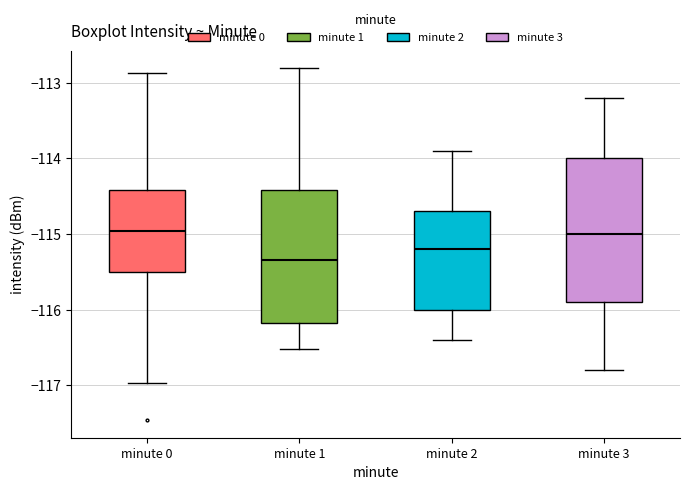

Reading left to right, transcribe this box plot: for each box, give where its median line is, the range the box spans, and where its two whiskers end, as read against the y-axis. The values are not printed on the chart, so give them approximately, as read against the axis.

minute 0: median -115.0, box -115.5 to -114.4, whiskers -117.0 to -112.9
minute 1: median -115.3, box -116.2 to -114.4, whiskers -116.5 to -112.8
minute 2: median -115.2, box -116.0 to -114.7, whiskers -116.4 to -113.9
minute 3: median -115.0, box -115.9 to -114.0, whiskers -116.8 to -113.2